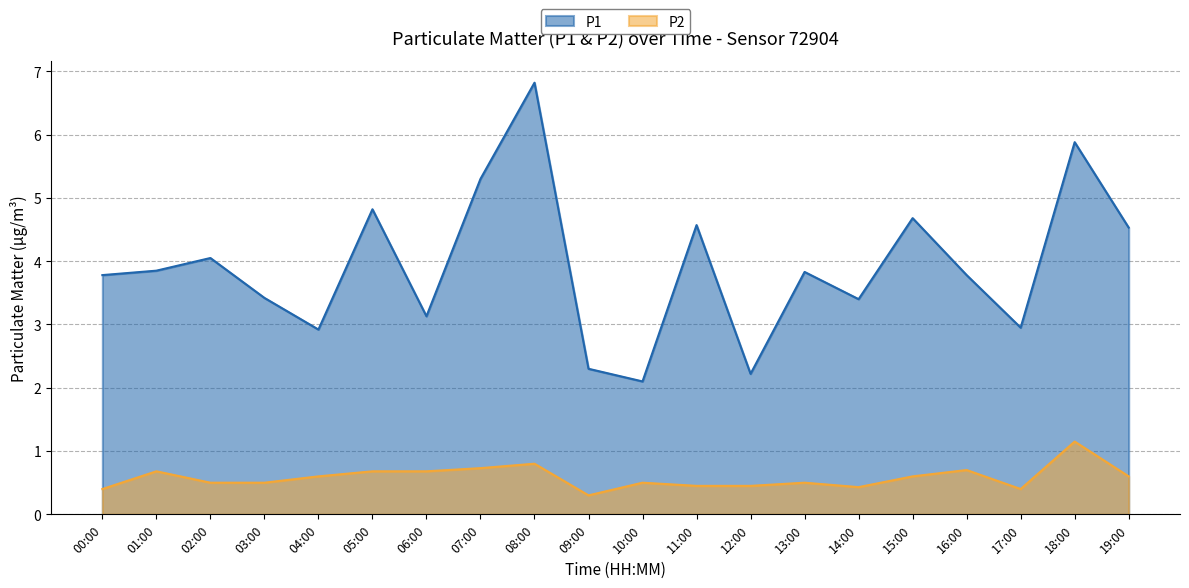

True or false: P2 and P1 intersect in this chart.

False